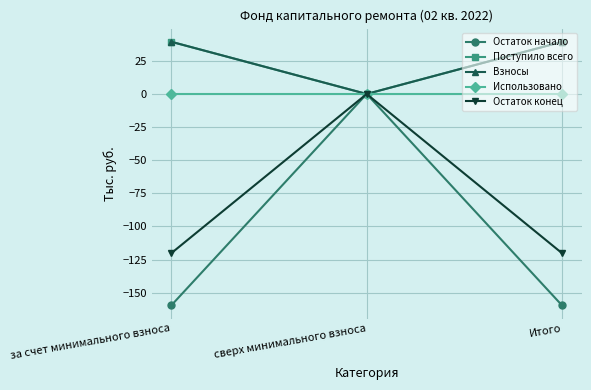

Does the chart have visible grid lines?

Yes